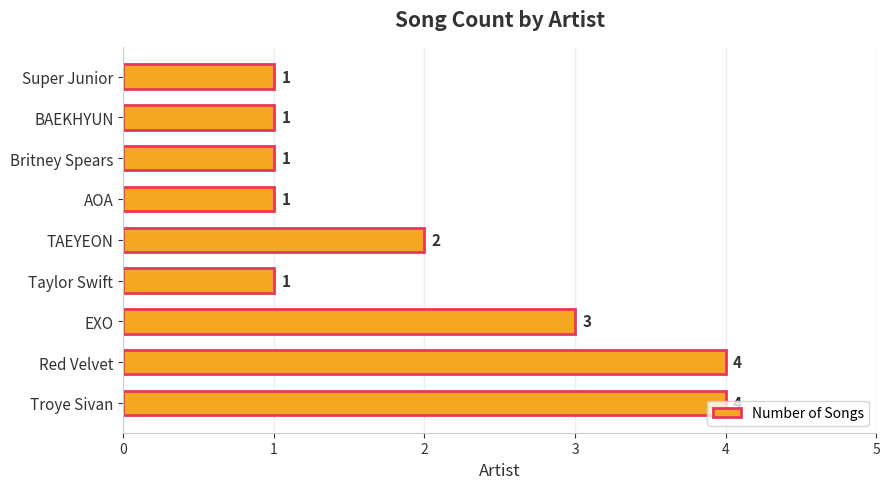

Count the values in the range 1 to 3.

7